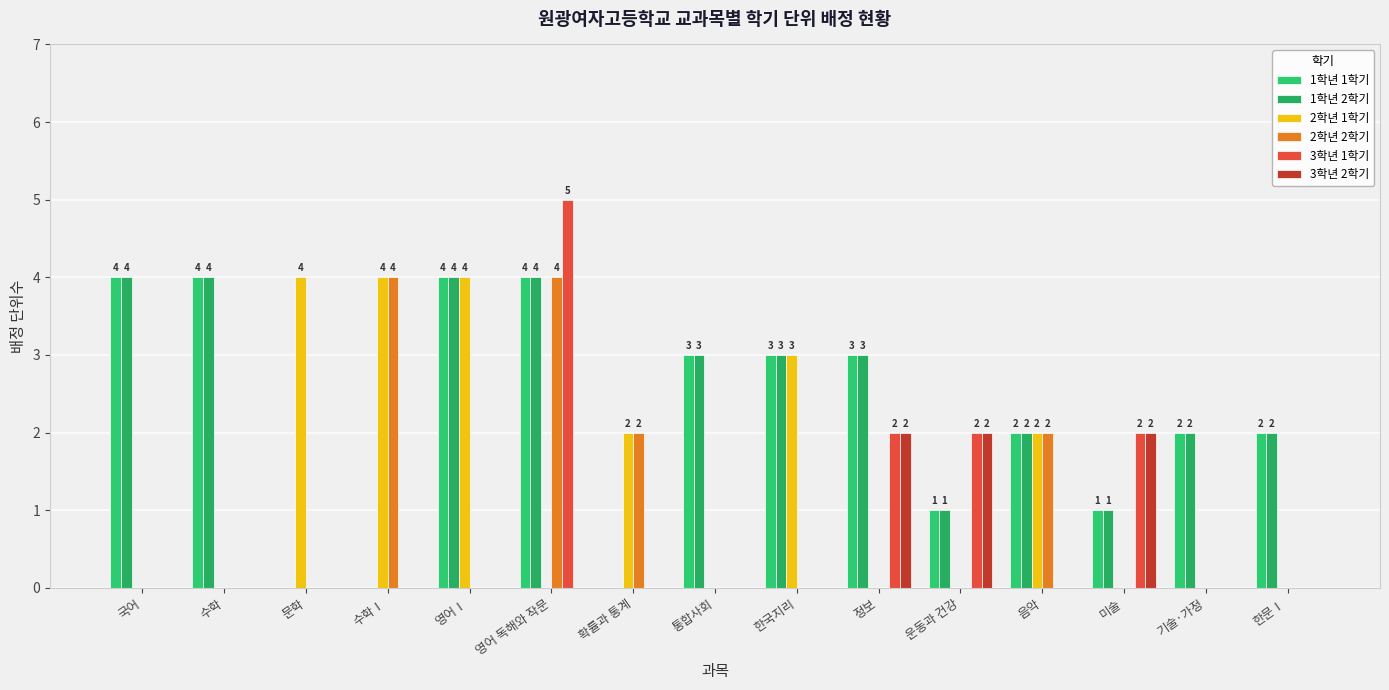

What are all the series names shown in the legend?

1학년 1학기, 1학년 2학기, 2학년 1학기, 2학년 2학기, 3학년 1학기, 3학년 2학기